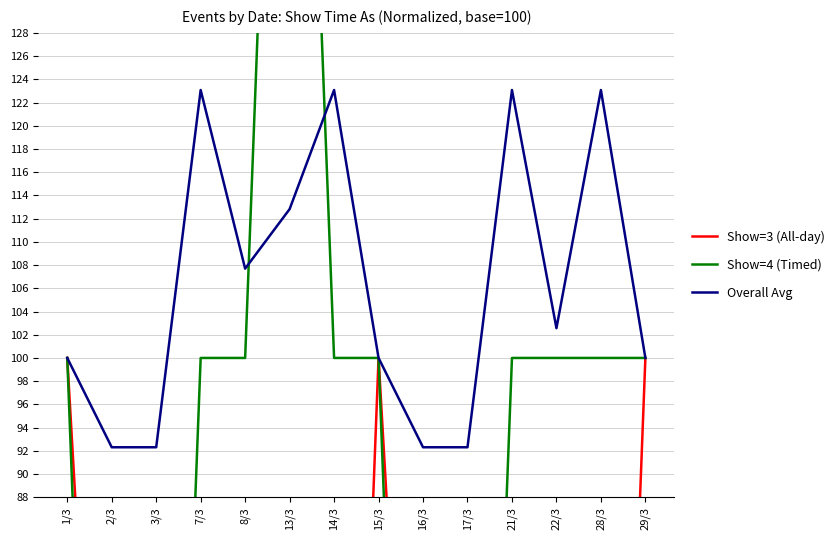

What is the sum of all Overall Avg values?

1484.6